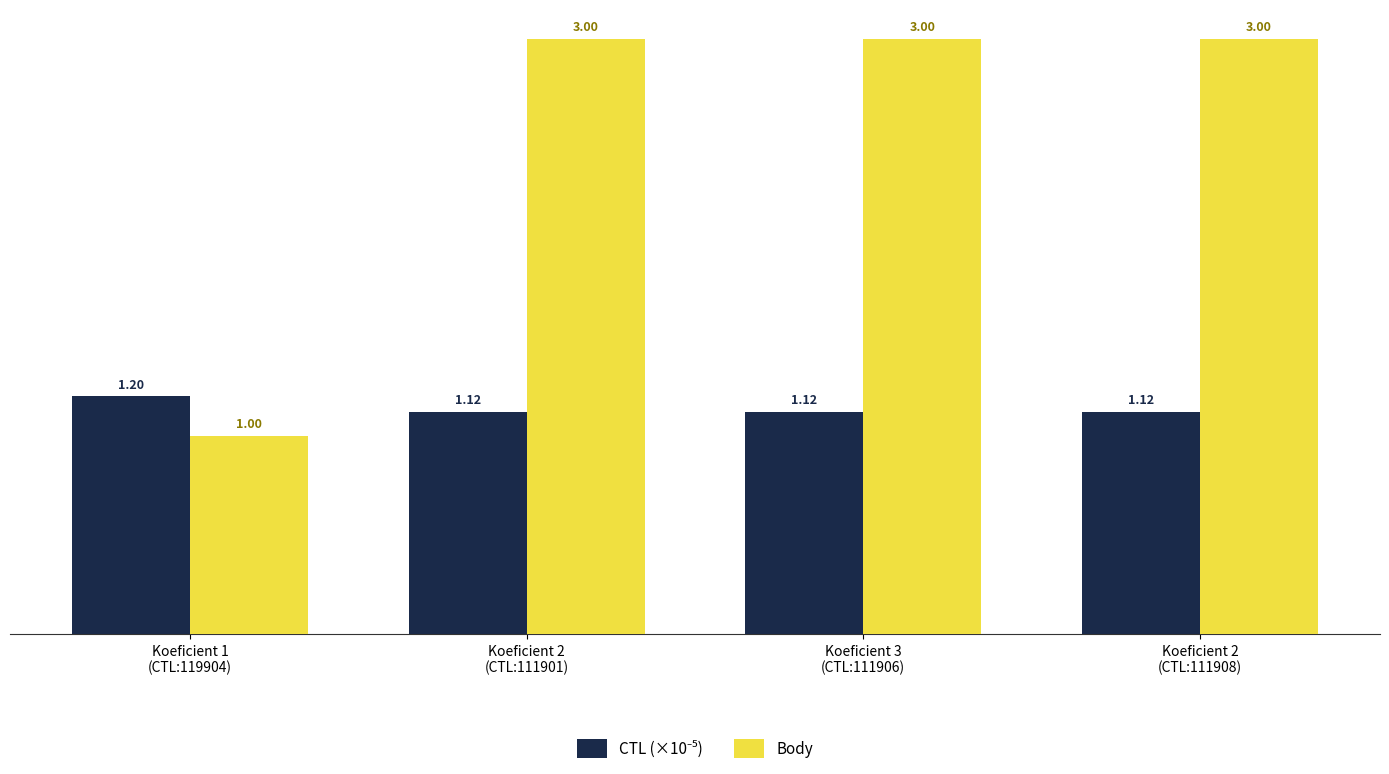

How many bars are there in each group?

2